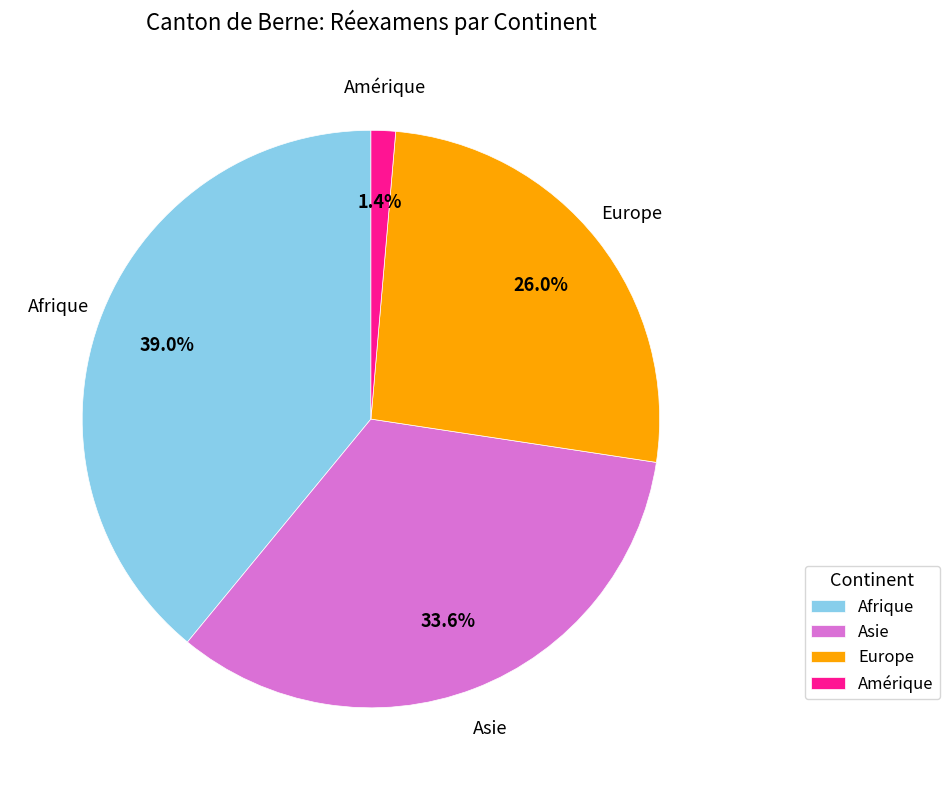

Rank the categories by value from highest to lowest.

Afrique, Asie, Europe, Amérique